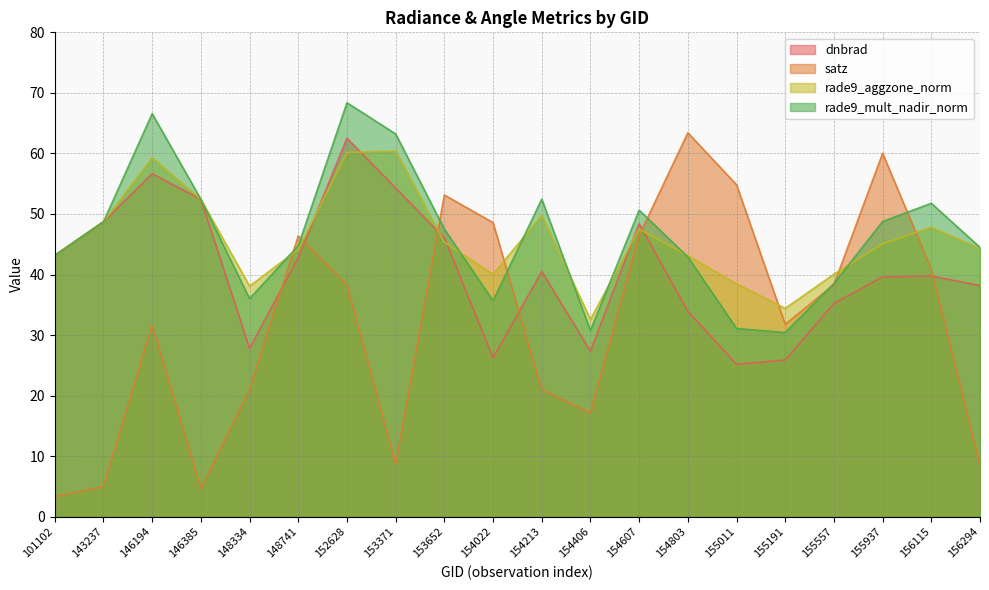

In rade9_mult_nadir_norm, how many points are higher than both neighbors (excluding endpoints)?

5